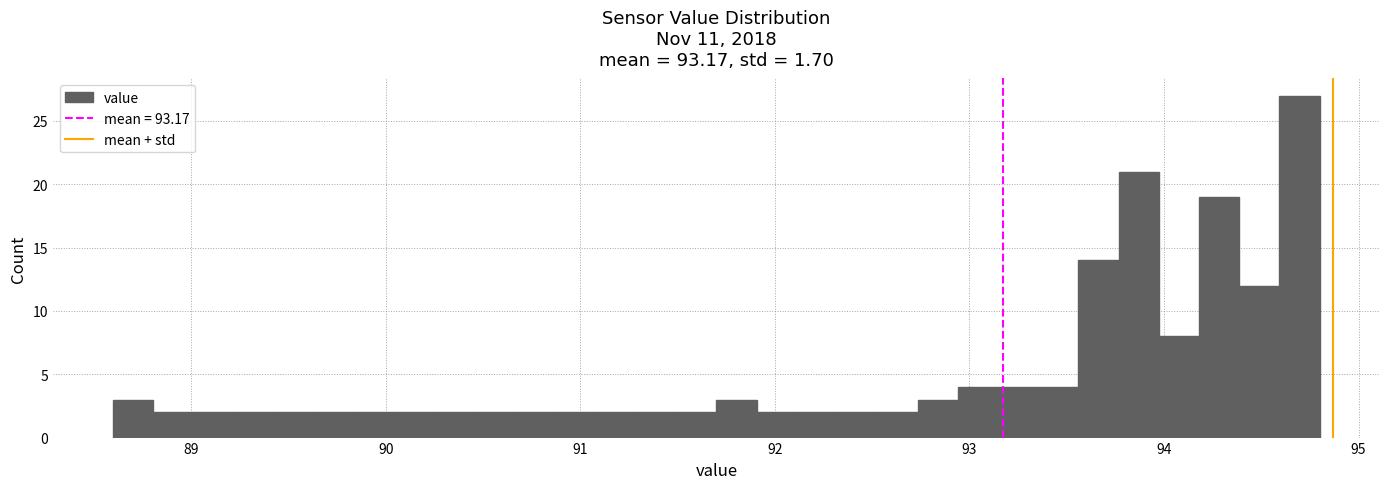

Read against the x-axis, roughly where is the centre of the tallest bar?

94.7